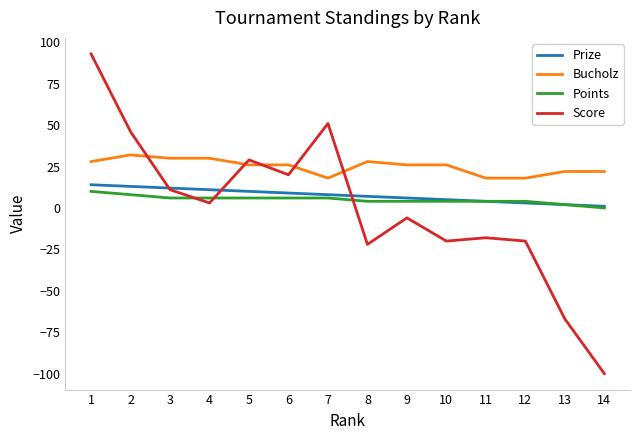

List the series in order of their peak value, lowest first.

Points, Prize, Bucholz, Score